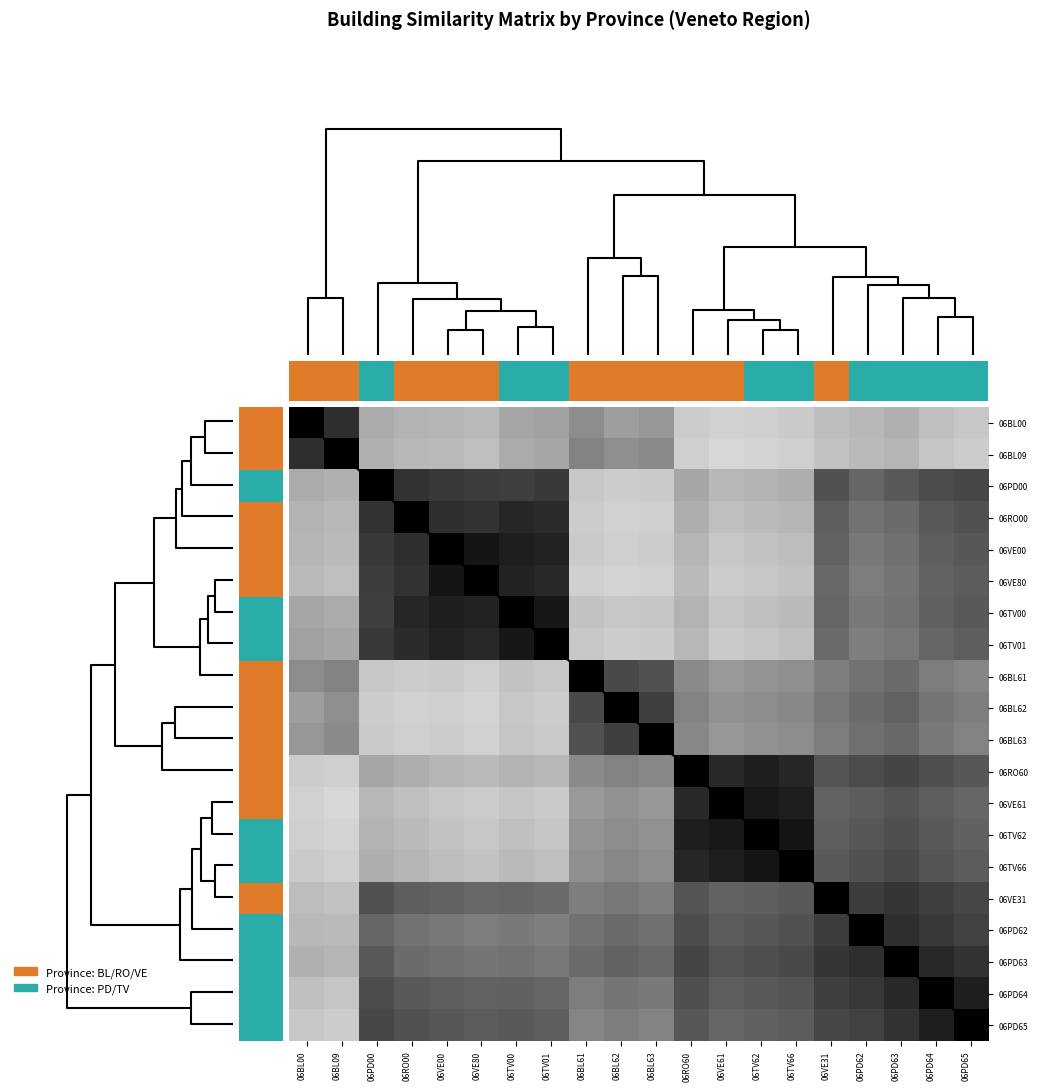

Is it true that 06VE31 equals 0.4 at 06BL09?

False